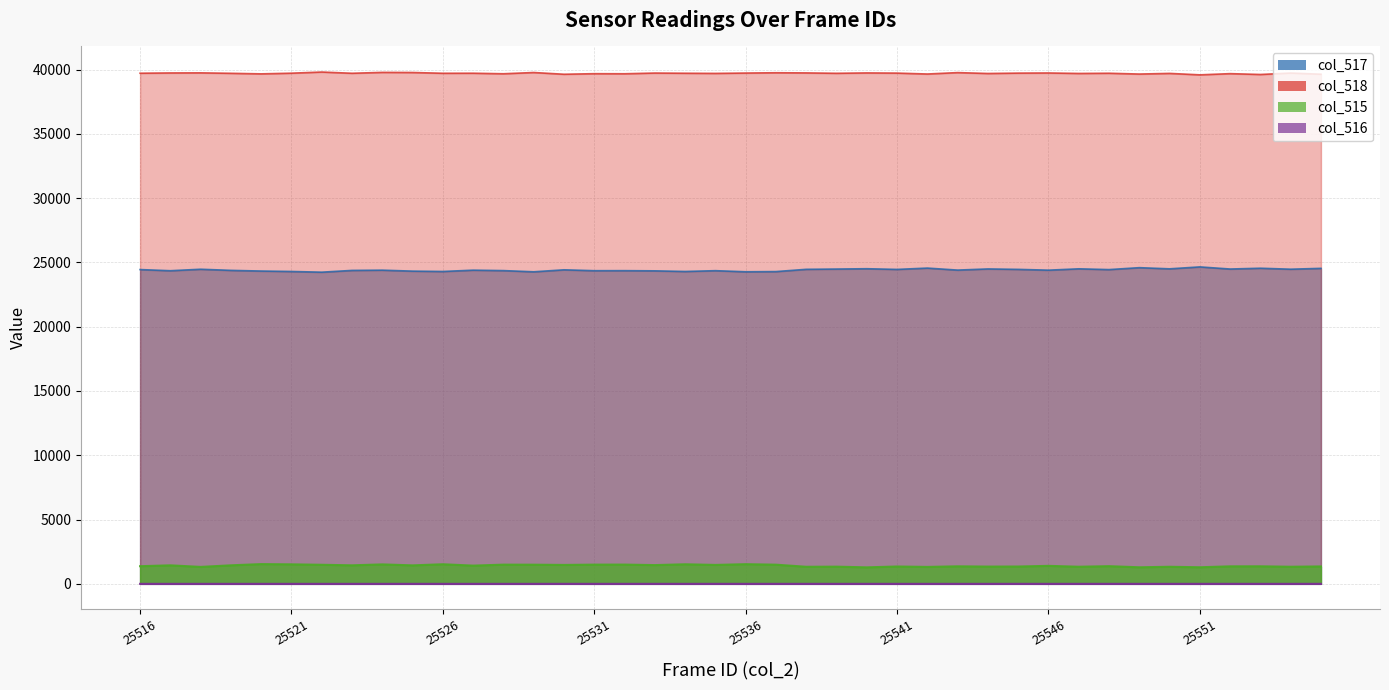

What is the spread (max minus min) of values at 25545?

39724